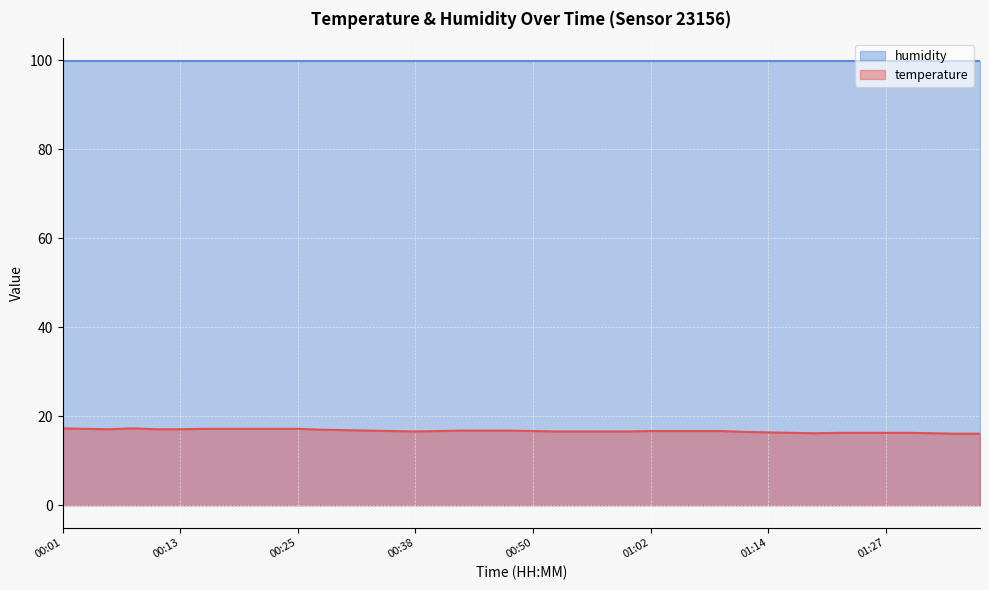

What is the label of the 4th point from the right?

01:29